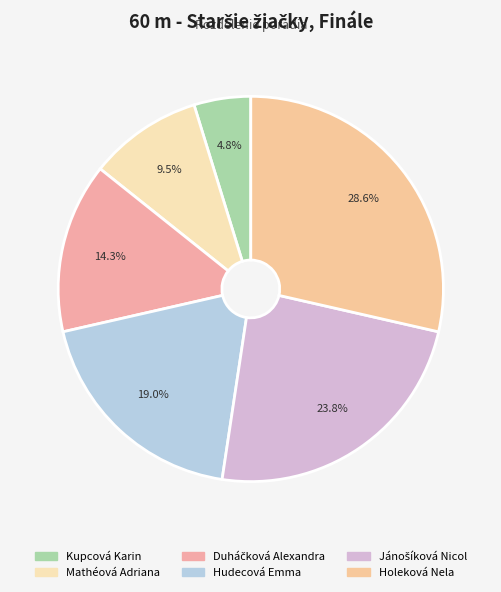

Is the sum of Holeková Nela and Duháčková Alexandra greater than half?

No